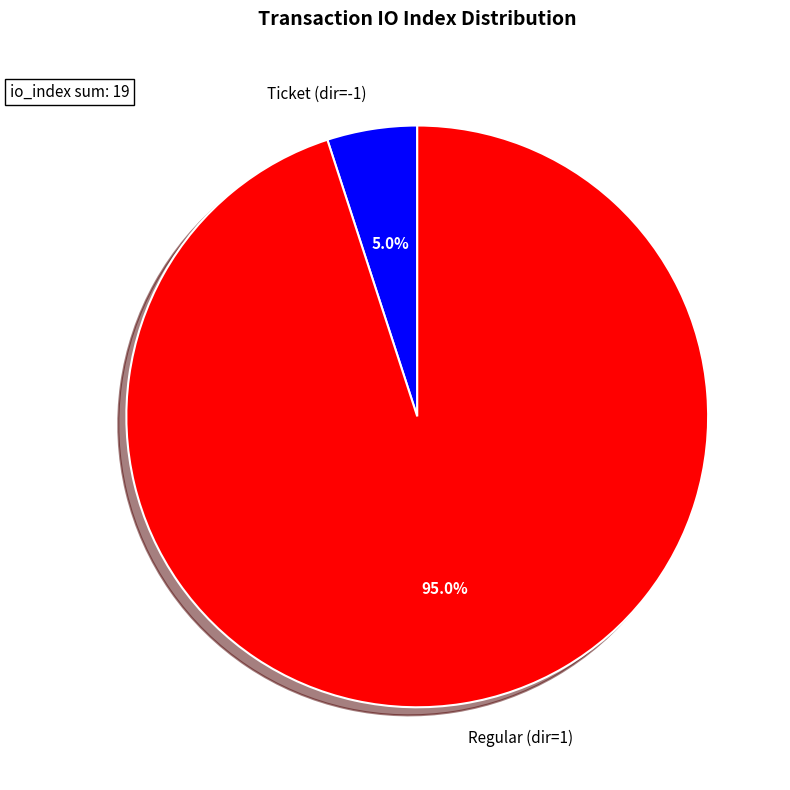

Count the number of slices in the pie.

2